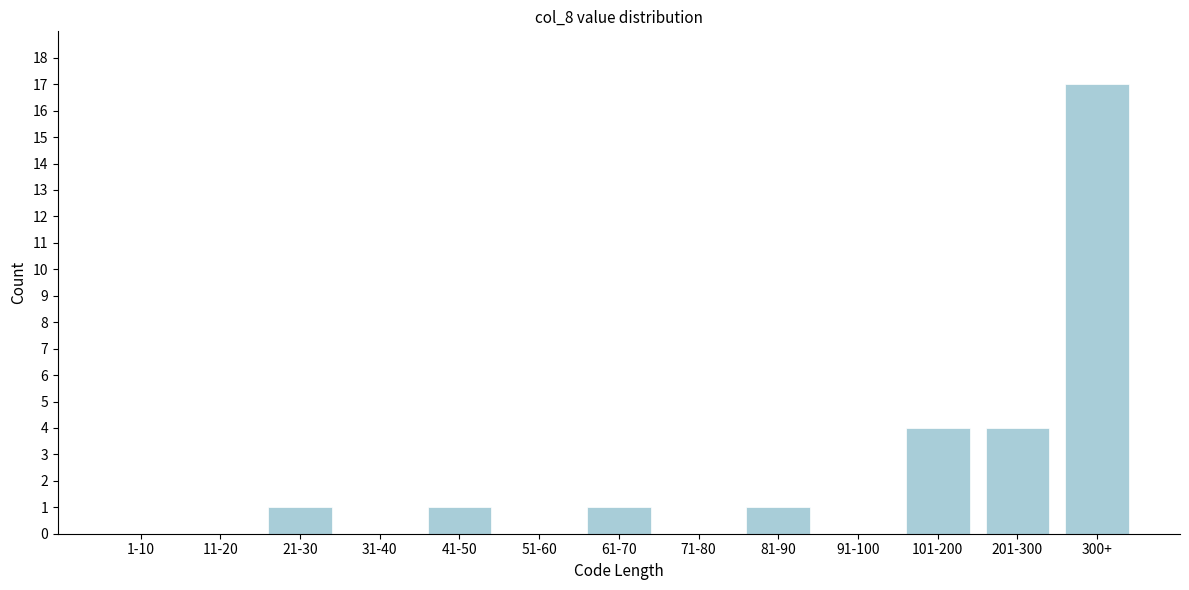

Reading right to left, transcribe all the data shown in this chart.

300+=17	201-300=4	101-200=4	91-100=0	81-90=1	71-80=0	61-70=1	51-60=0	41-50=1	31-40=0	21-30=1	11-20=0	1-10=0